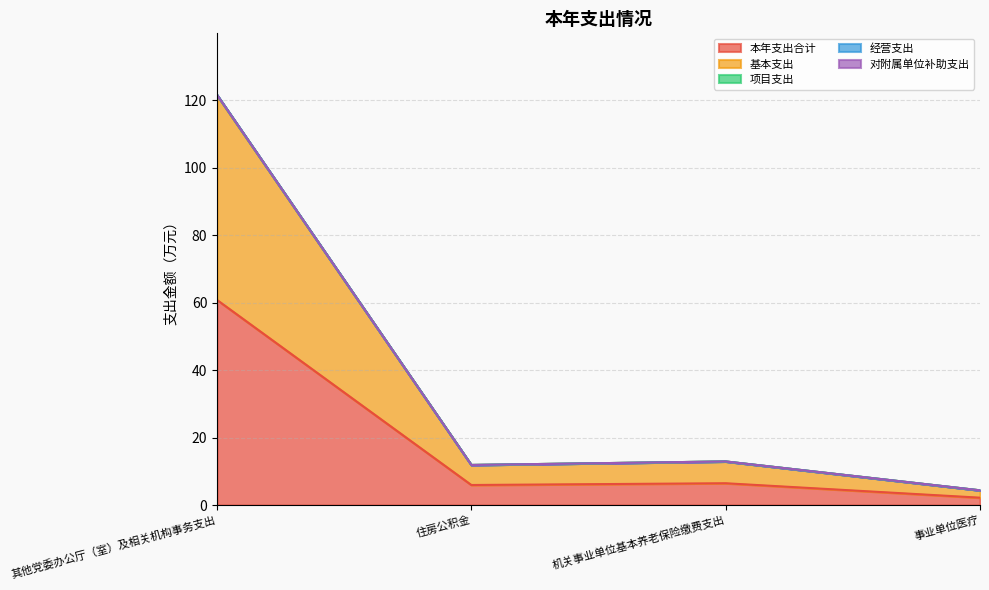

What value does the 基本支出 series have at 事业单位医疗?

4.4